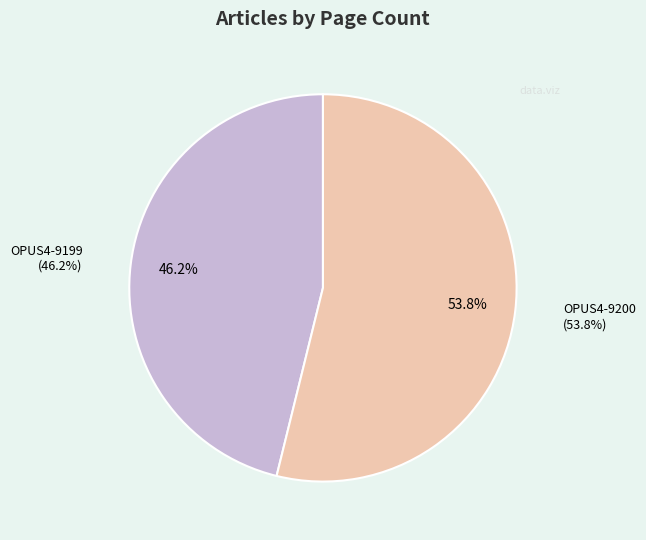

Is it true that OPUS4-9199 is 46% of the pie?

True